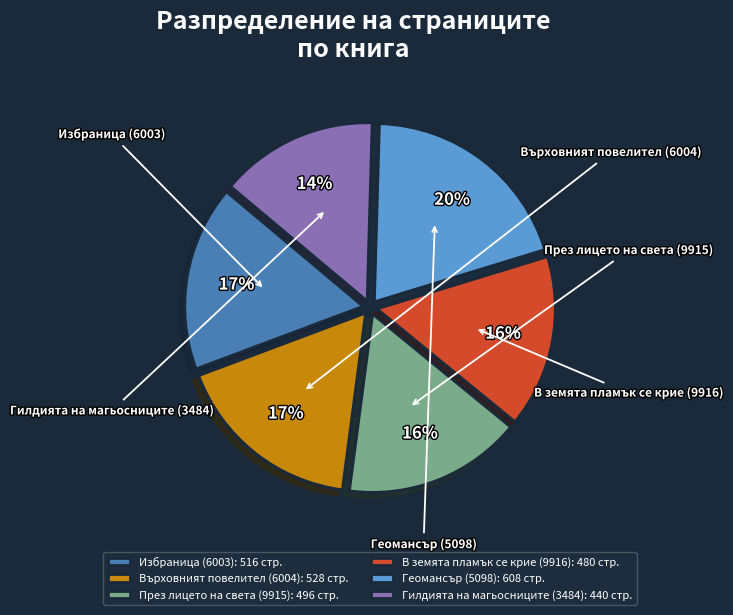

Which has a higher value, В земята пламък се крие (9916) or През лицето на света (9915)?

През лицето на света (9915)